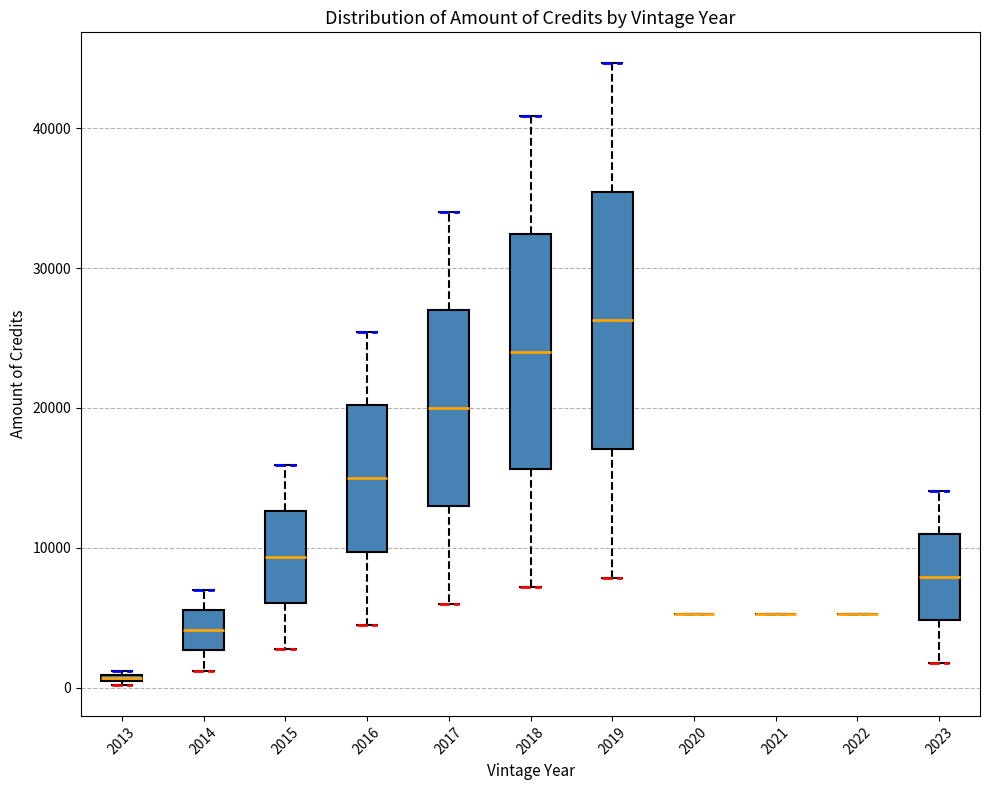

Comparing the boxes themselves (not the whiskers), which one is the tallest?

2019